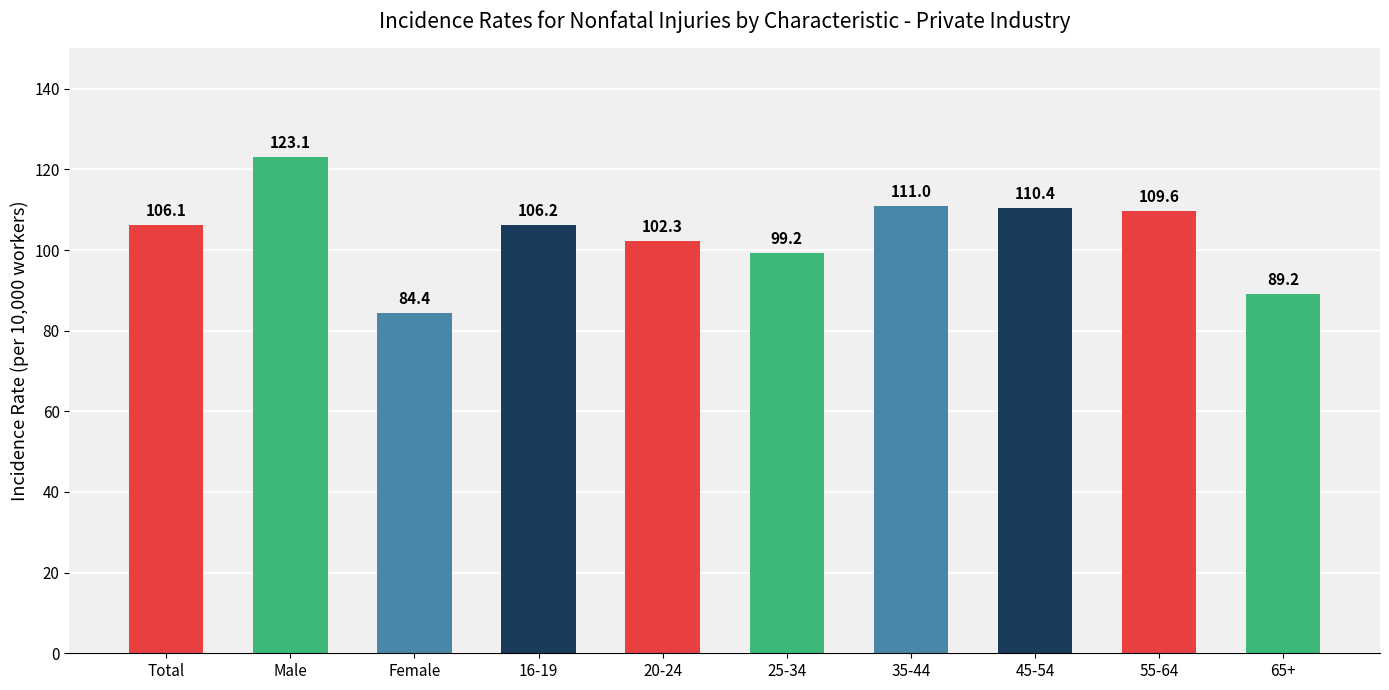

What is the smallest value displayed?

84.4